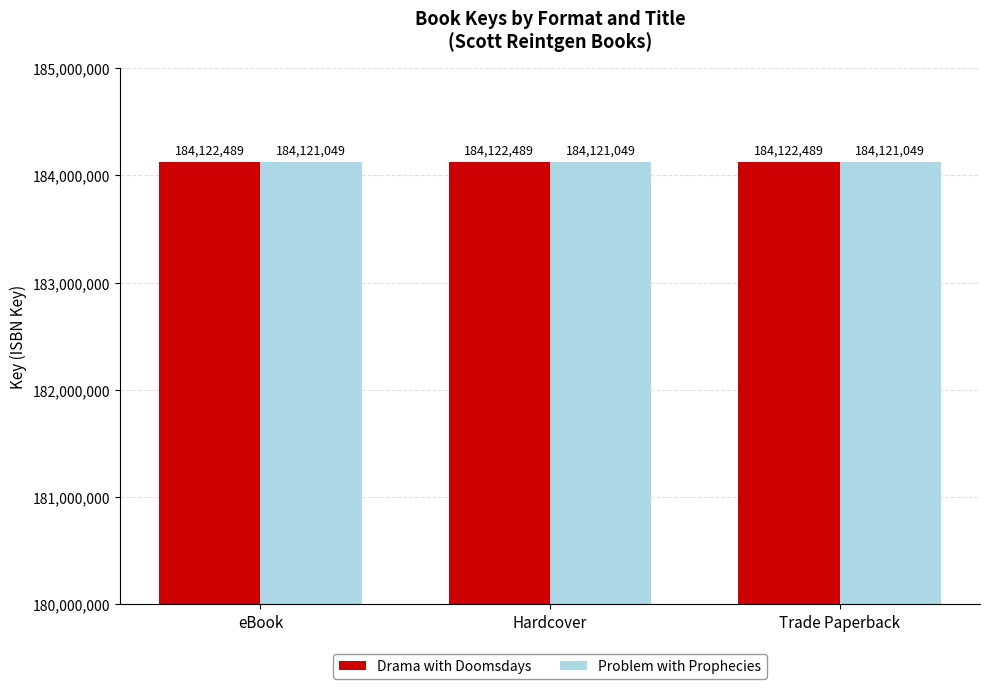

Reading left to right, what are all the values shown in this chart?

Drama with Doomsdays: eBook=184122489	Hardcover=184122489	Trade Paperback=184122489
Problem with Prophecies: eBook=184121049	Hardcover=184121049	Trade Paperback=184121049